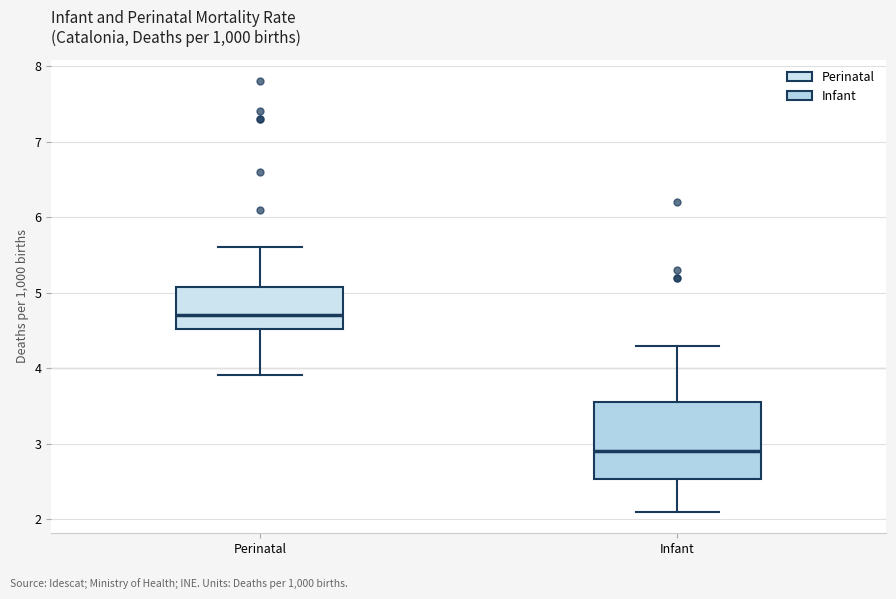

Where does the upper whisker of the box for Perinatal end on the y-axis? The values are not printed on the chart, so give them approximately, as read against the axis.

5.6